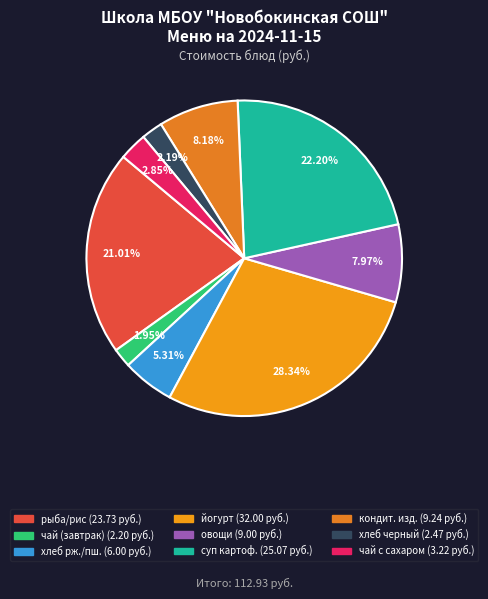

How many slices are in this pie chart?

9